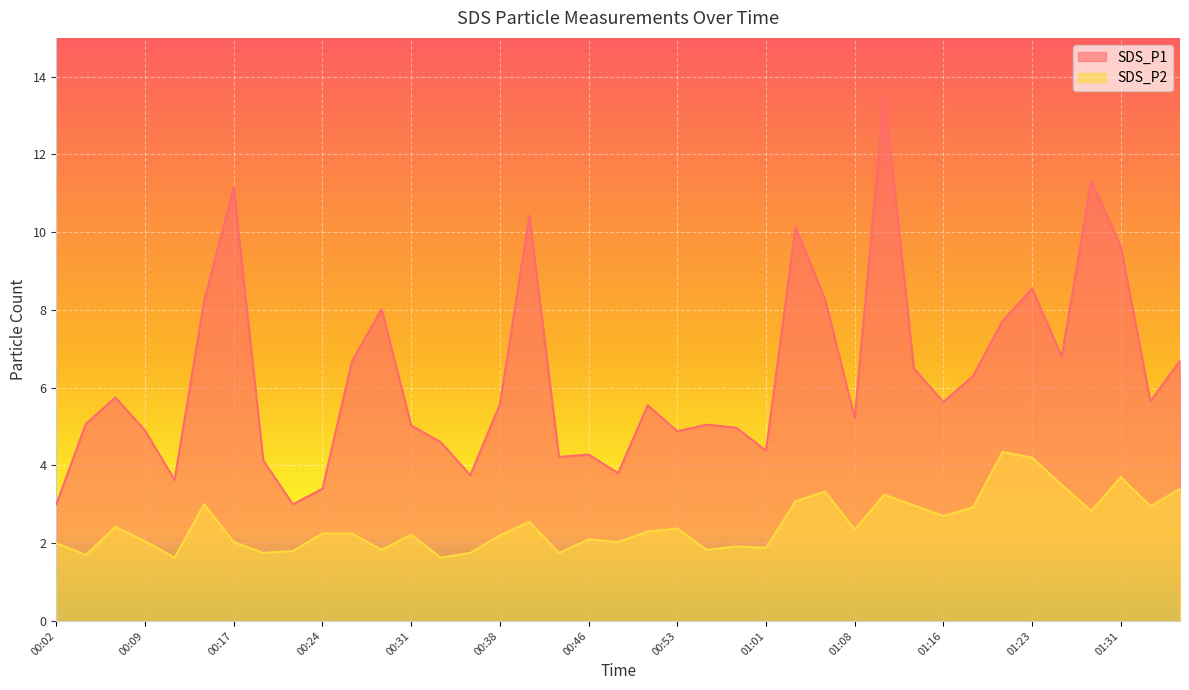

The SDS_P2 series shows 1.8 at 00:21. True or false?

True